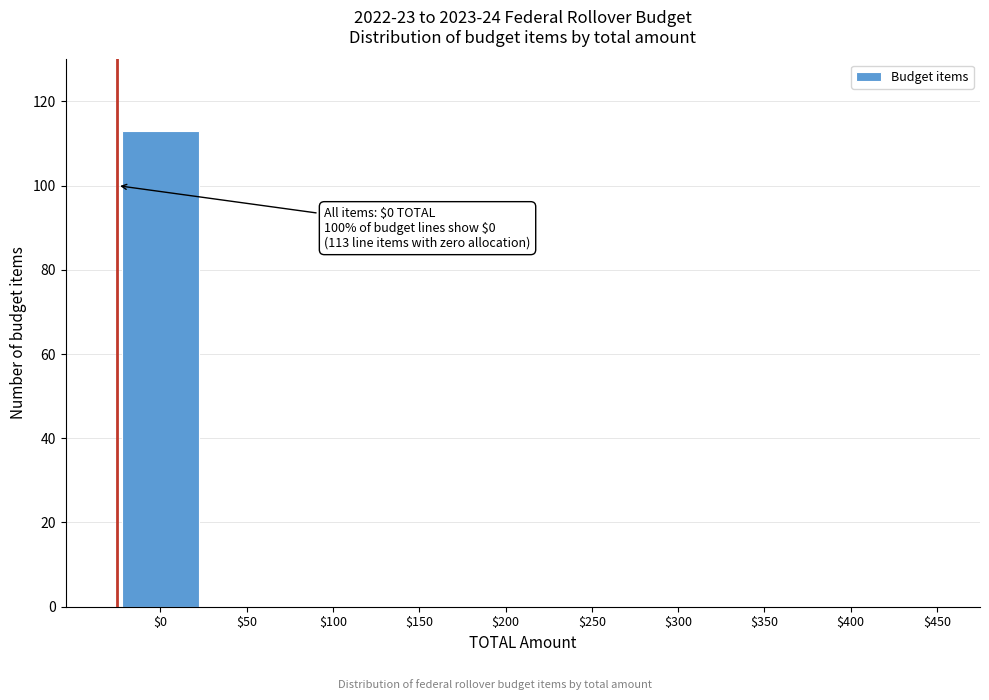

The value at $300 is -44. True or false?

False